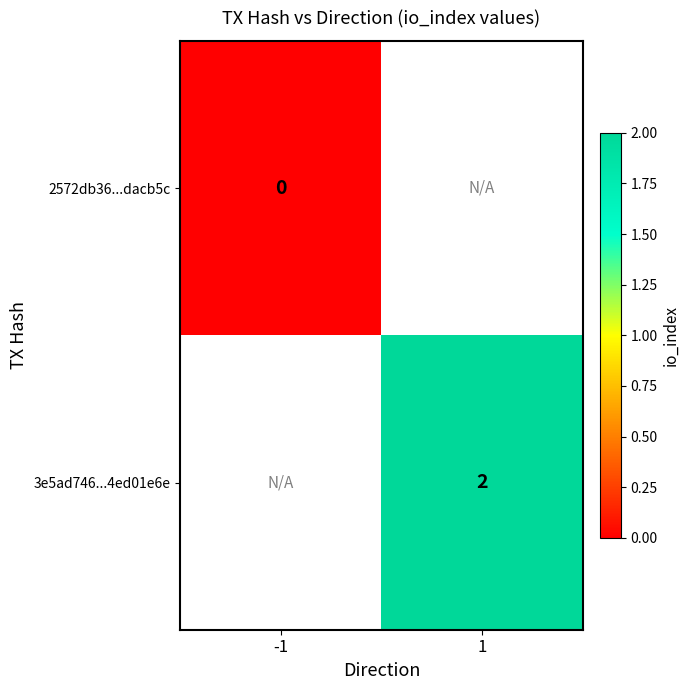

Which category has the highest value across all series?

1